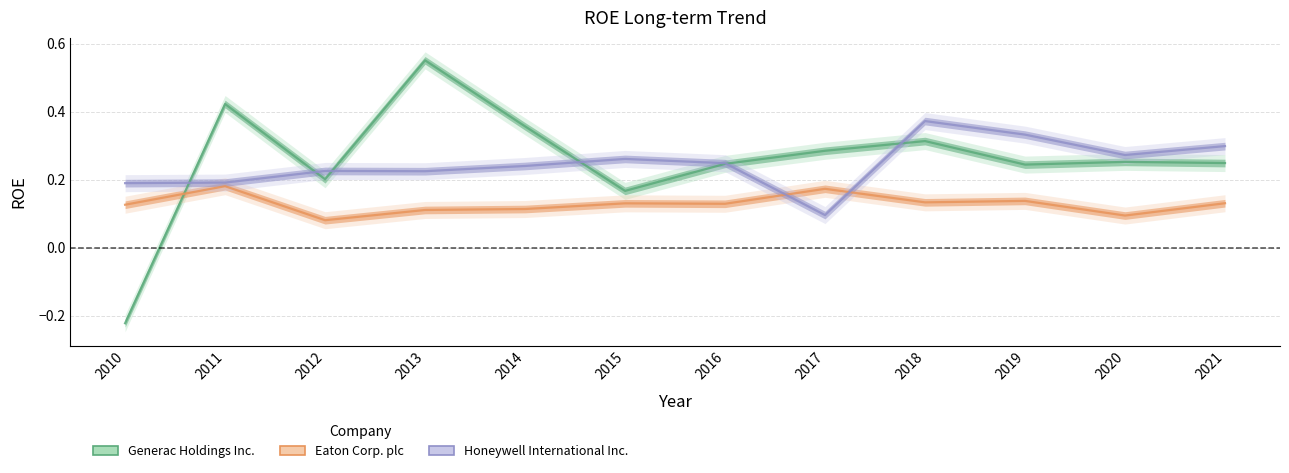

What is the value of the Generac Holdings Inc. point at the 6th from the left?

0.2